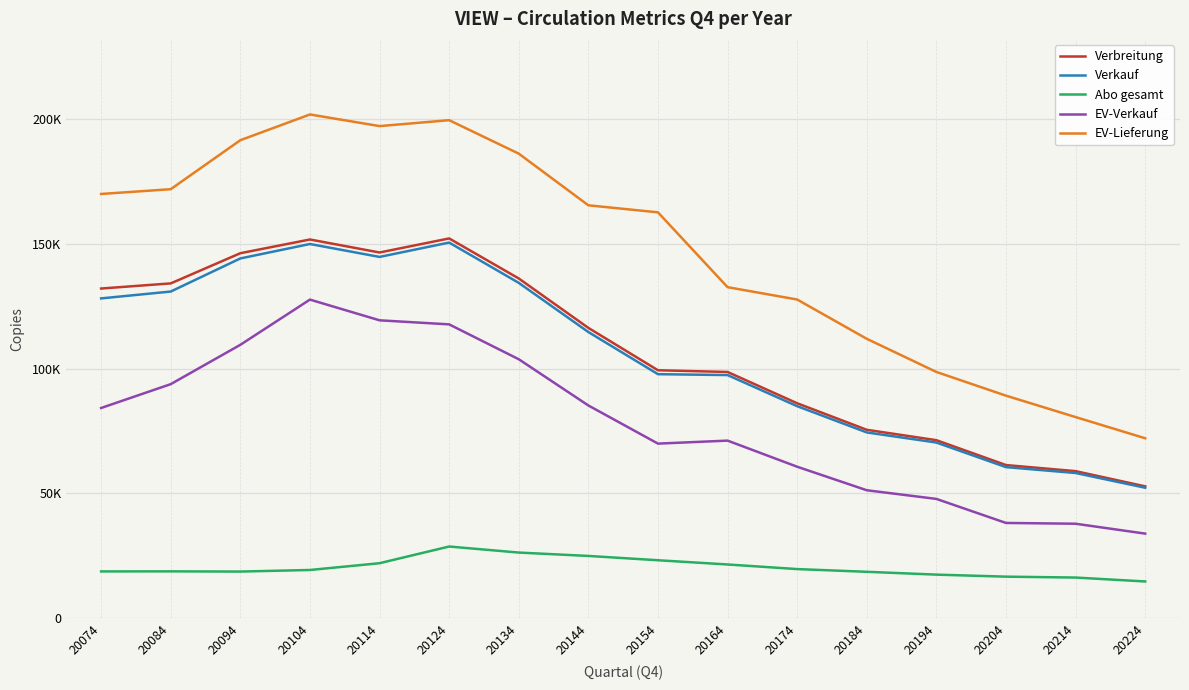

What is the value of the EV-Lieferung point at the 8th from the left?

165375